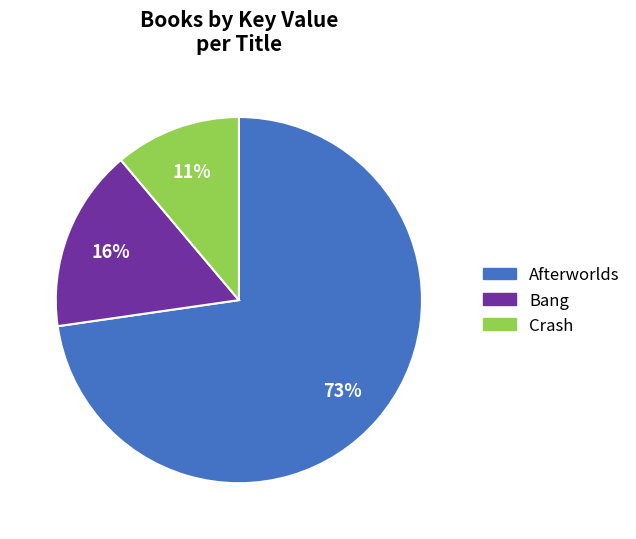

How many slices are in this pie chart?

3